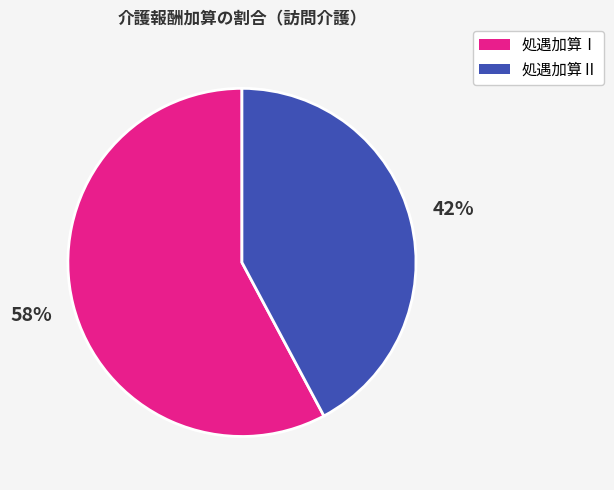

How many slices are in this pie chart?

2